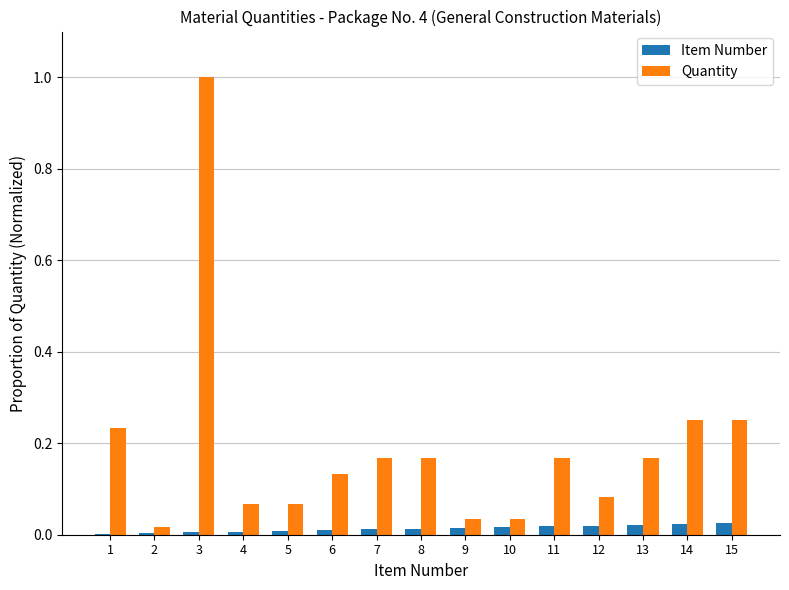

How many groups of bars are there?

15